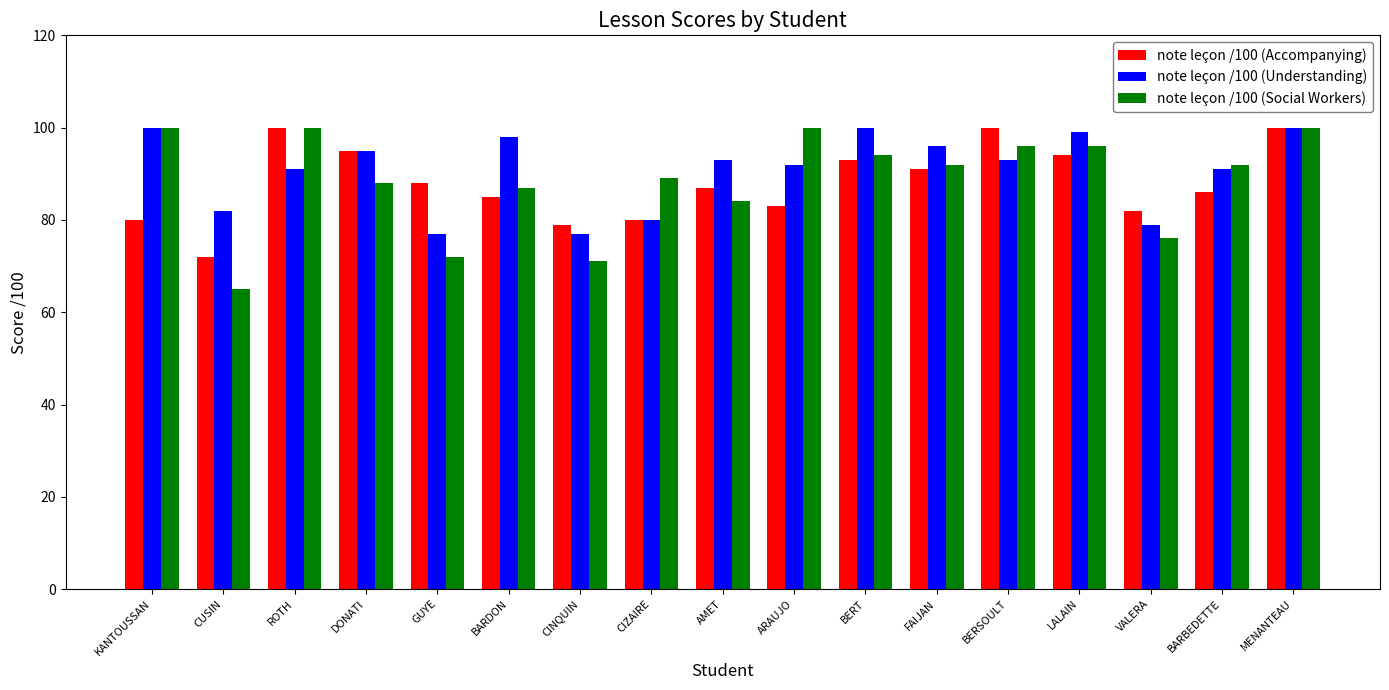

What is the label of the 8th bar from the right?

ARAUJO